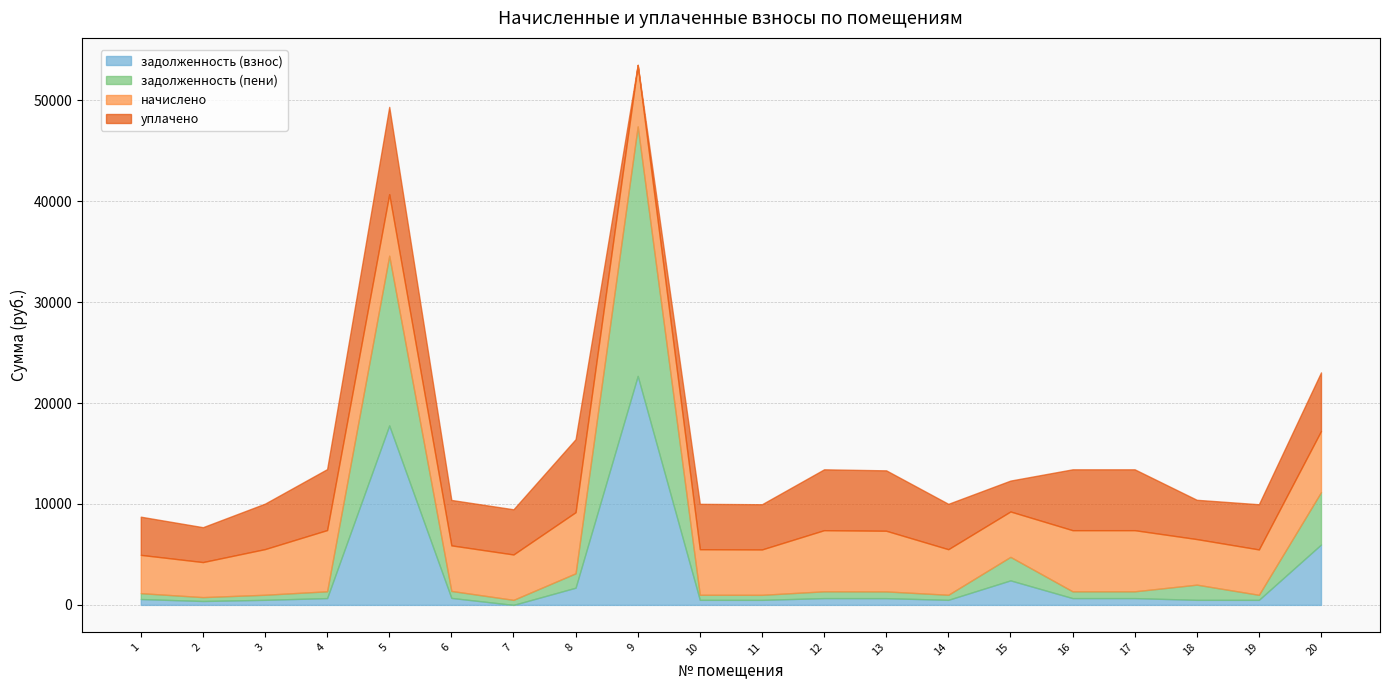

What is the difference between the second highest and second lowest values in the уплачено series?

4175.2